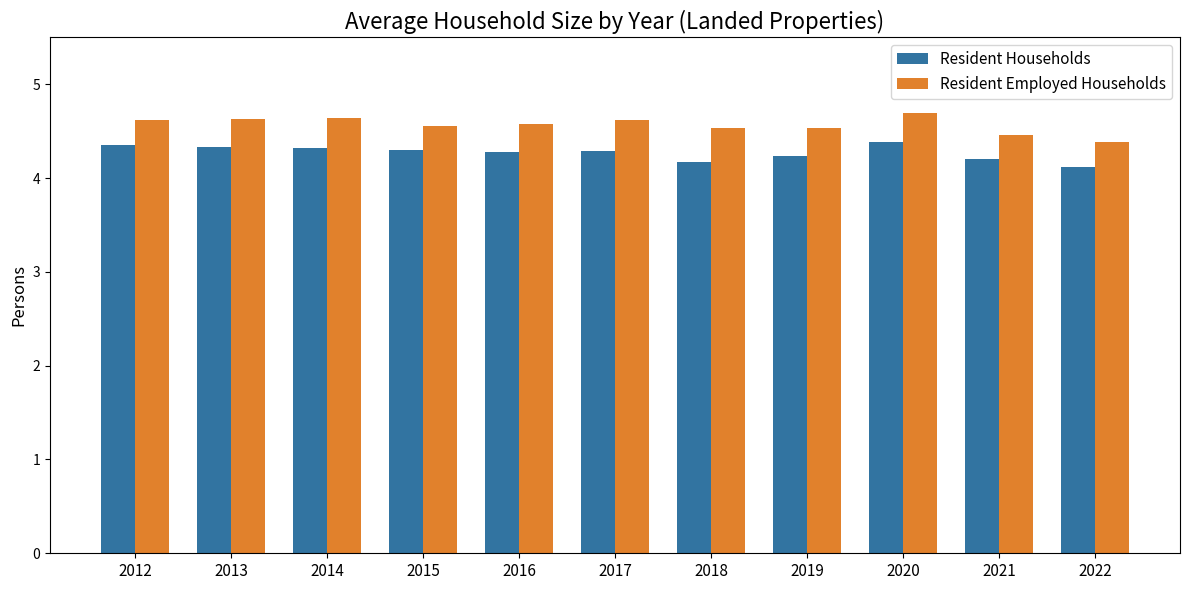

What is the difference between the Resident Employed Households values at 2021 and 2019?

0.1